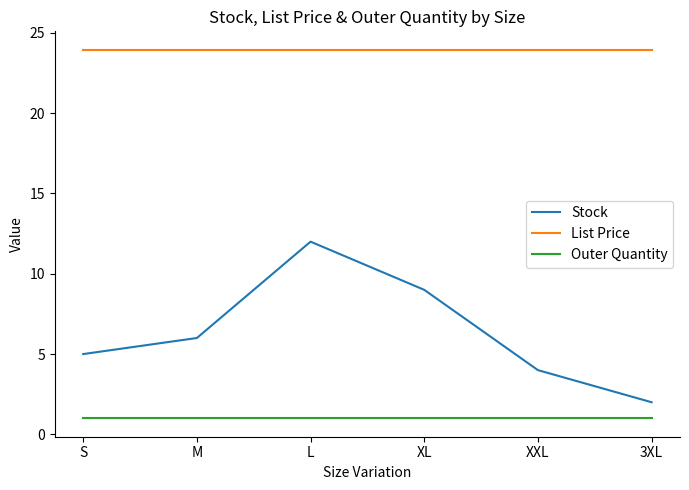

What is the total value across all series at L?

37.0